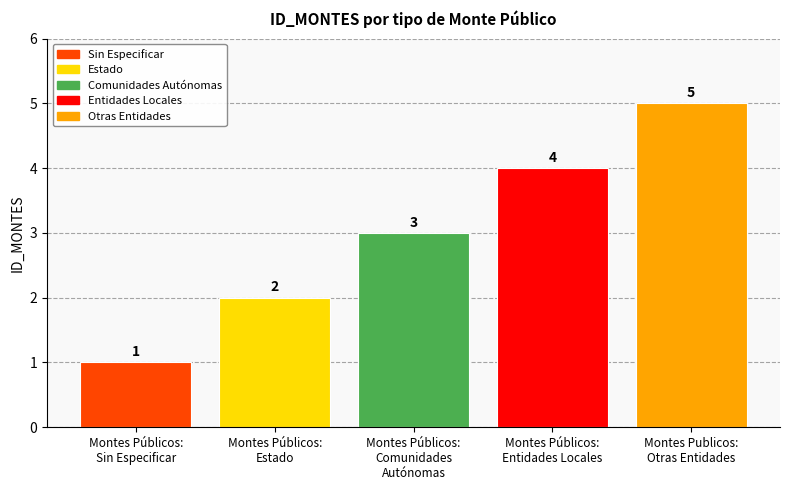

What position from the right is Montes Públicos:
Estado?

4